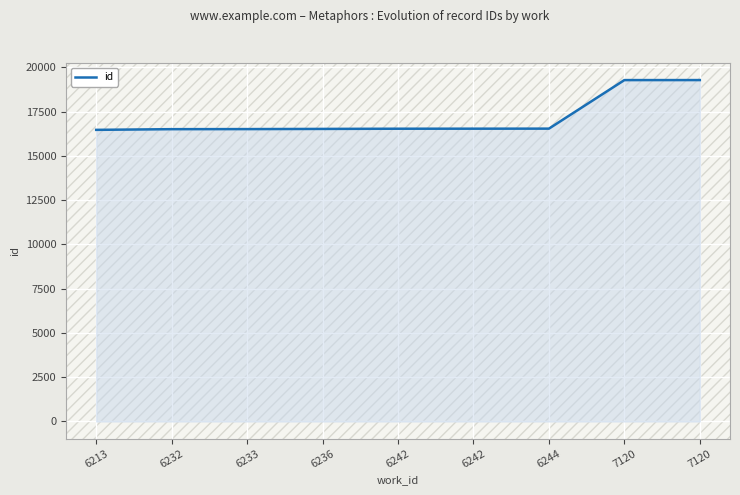

True or false: there are more than 0 points higher than both neighbors.

False